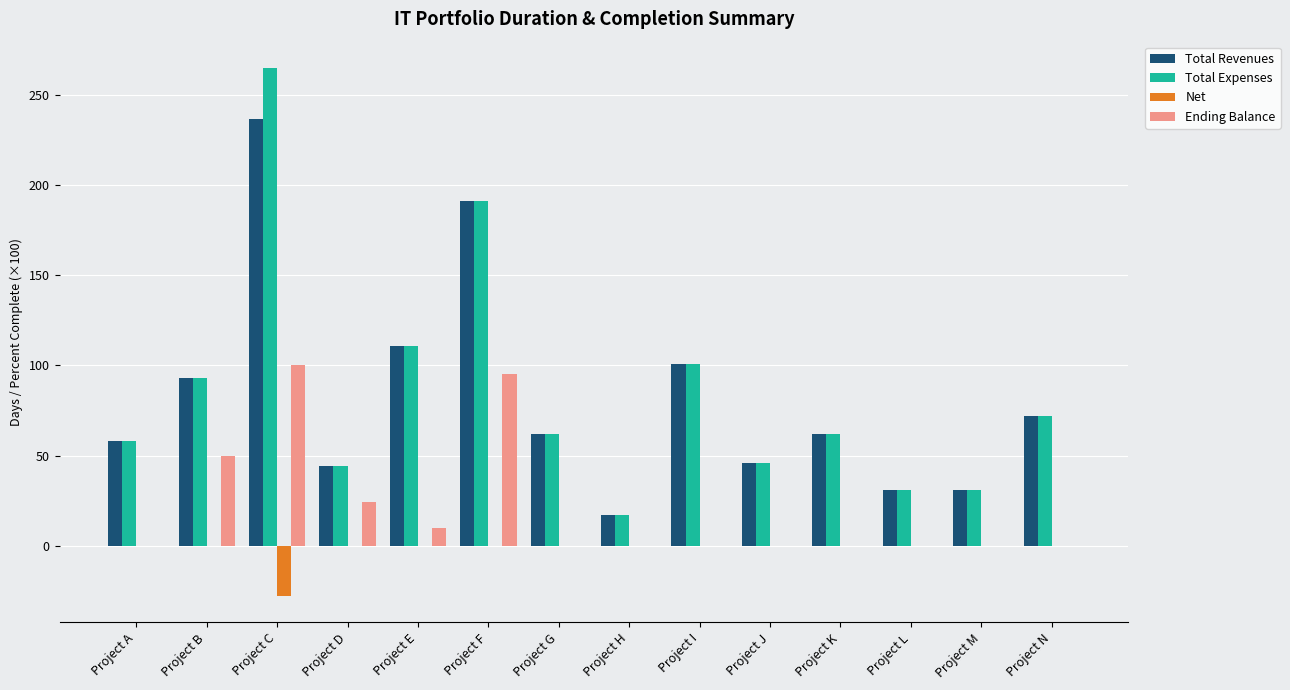

Is it true that Total Revenues equals 111 at Project E?

True